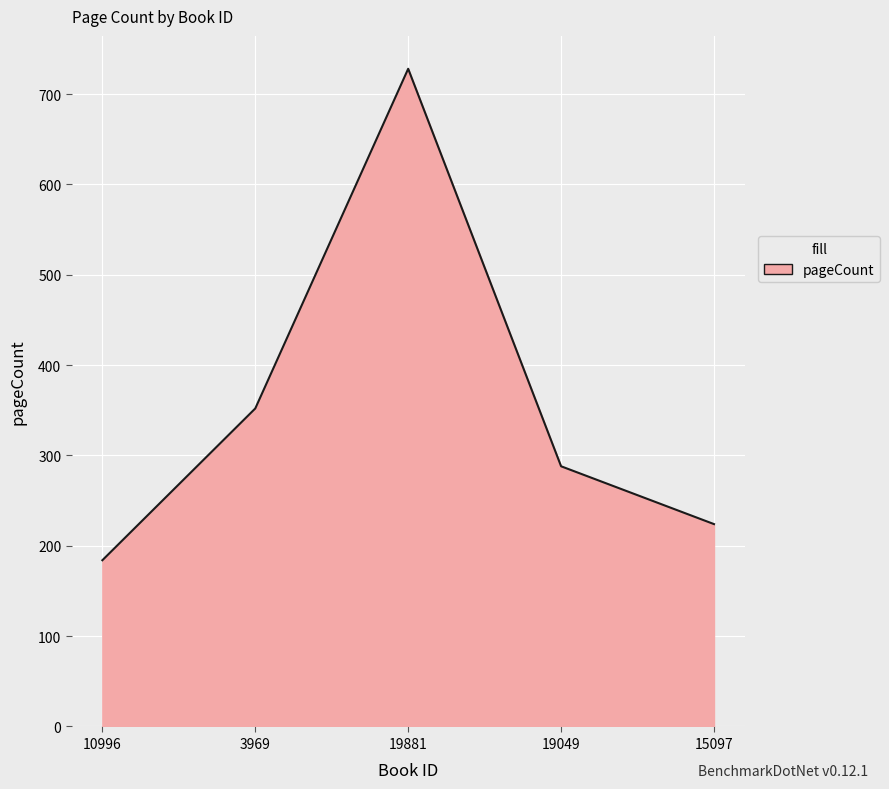

What is the change in value from 19049 to 15097?

-64